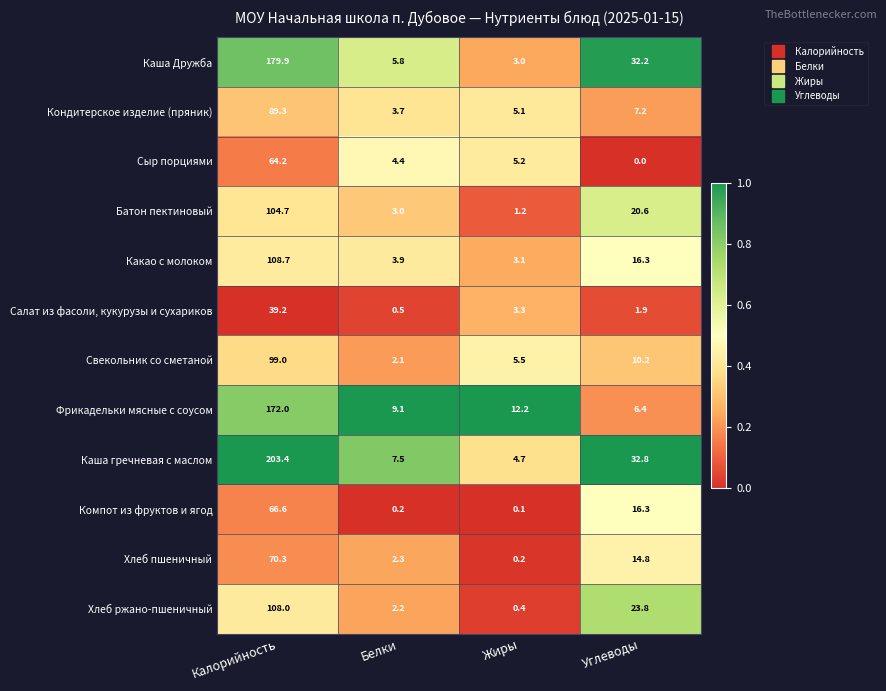

Which series has the largest total across all categories?

Каша гречневая с маслом